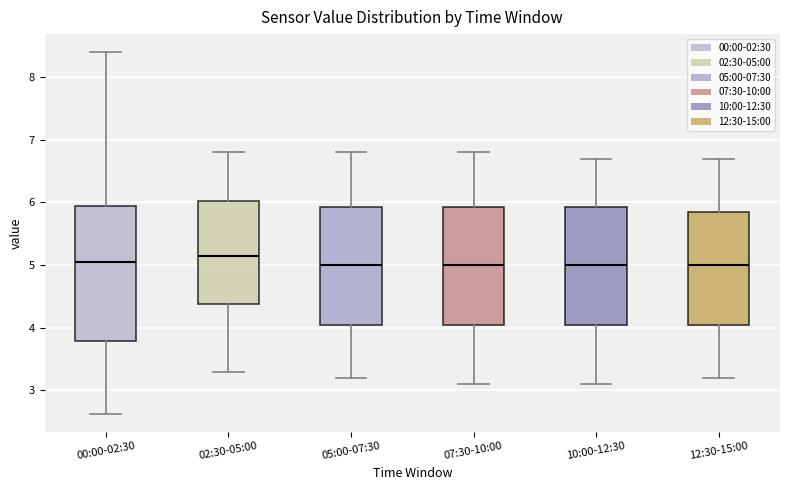

Reading left to right, read every box against the y-axis: the position of its median line, the range the box covers, and the ends of its whiskers. The values are not printed on the chart, so give them approximately, as read against the axis.

00:00-02:30: median 5.1, box 3.8 to 5.9, whiskers 2.6 to 8.4
02:30-05:00: median 5.2, box 4.4 to 6.0, whiskers 3.3 to 6.8
05:00-07:30: median 5.0, box 4.1 to 5.9, whiskers 3.2 to 6.8
07:30-10:00: median 5.0, box 4.1 to 5.9, whiskers 3.1 to 6.8
10:00-12:30: median 5.0, box 4.1 to 5.9, whiskers 3.1 to 6.7
12:30-15:00: median 5.0, box 4.1 to 5.9, whiskers 3.2 to 6.7